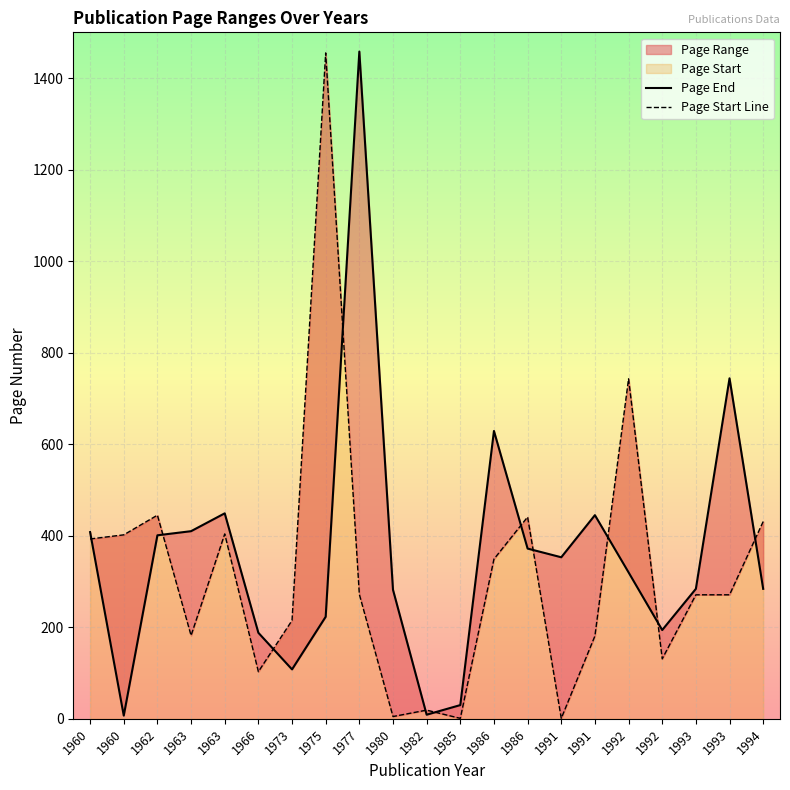

Where is Page End nearest to the value 732?

1993